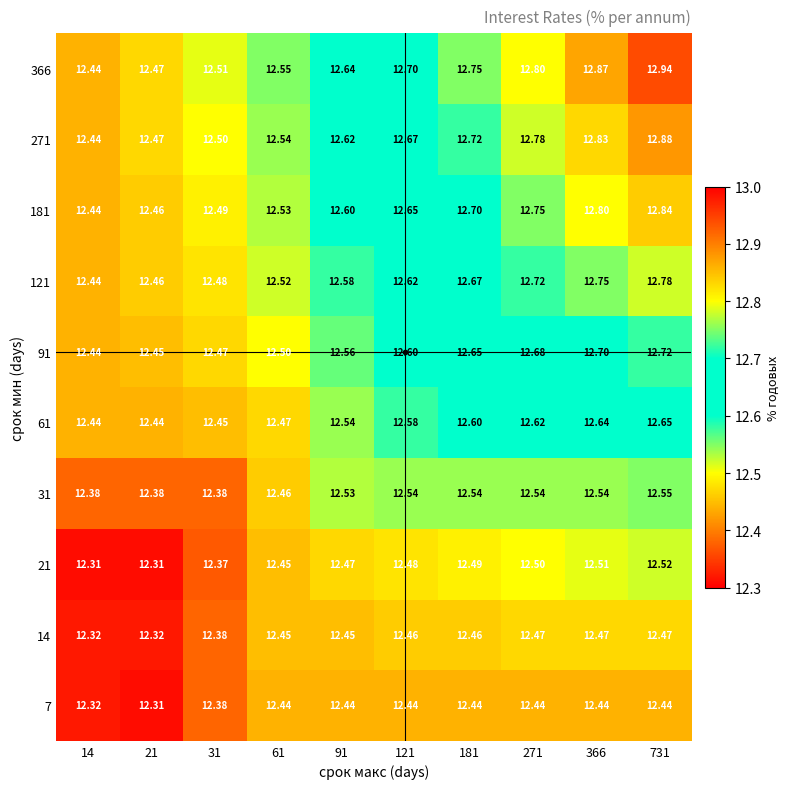

Is the value of 61 at 731 greater than the value of 366 at 61?

Yes